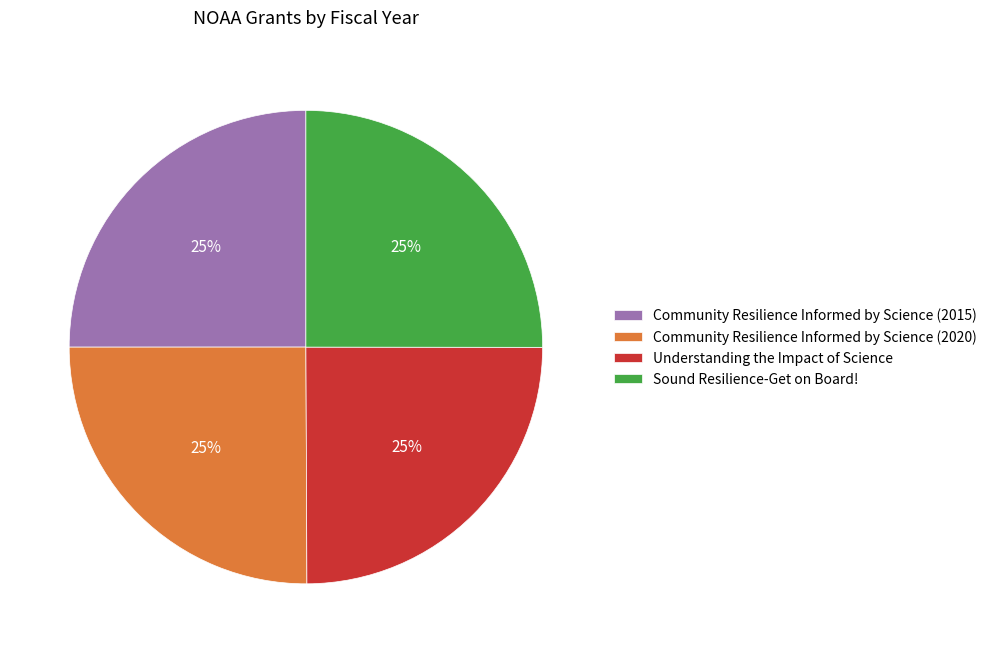

Does any single category account for the majority?

No